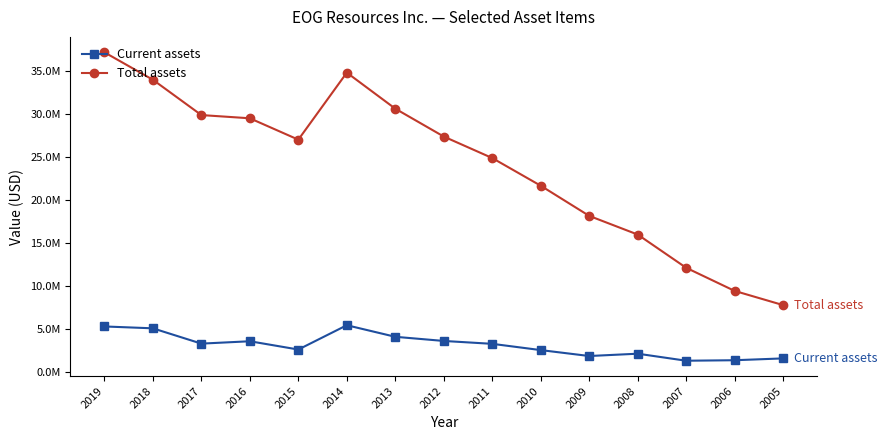

What is the difference between the Current assets values at 2016 and 2013?

517412